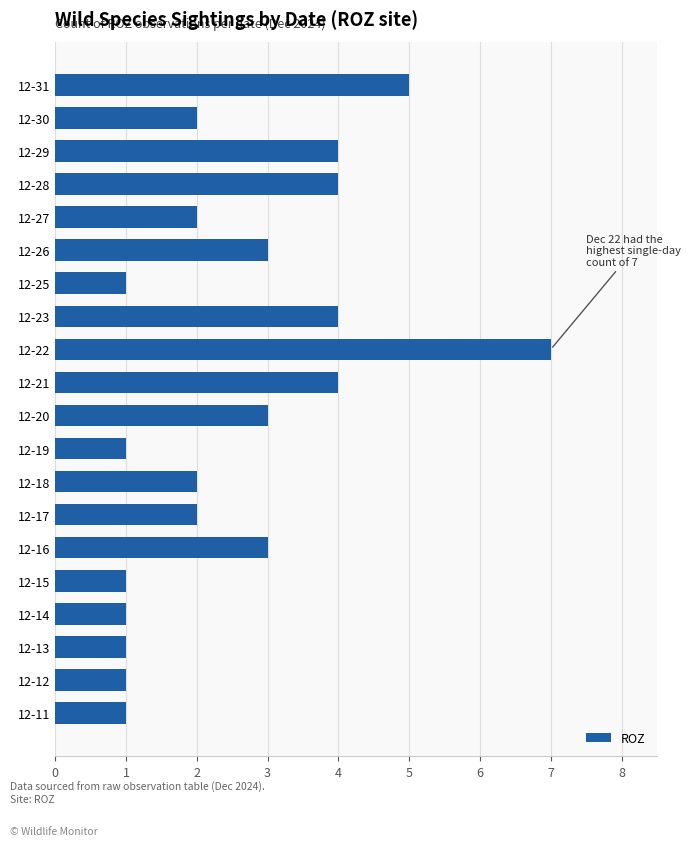

Reading bottom to top, extract all data points from this chart.

1	1	1	1	1	3	2	2	1	3	4	7	4	1	3	2	4	4	2	5